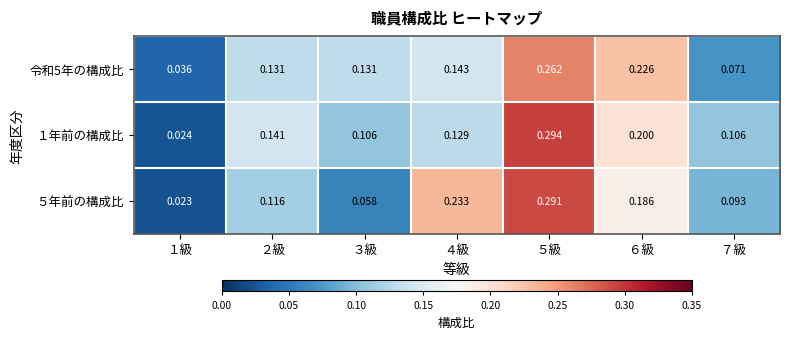

Rank the series by their maximum value, from highest to lowest.

１年前の構成比, ５年前の構成比, 令和5年の構成比